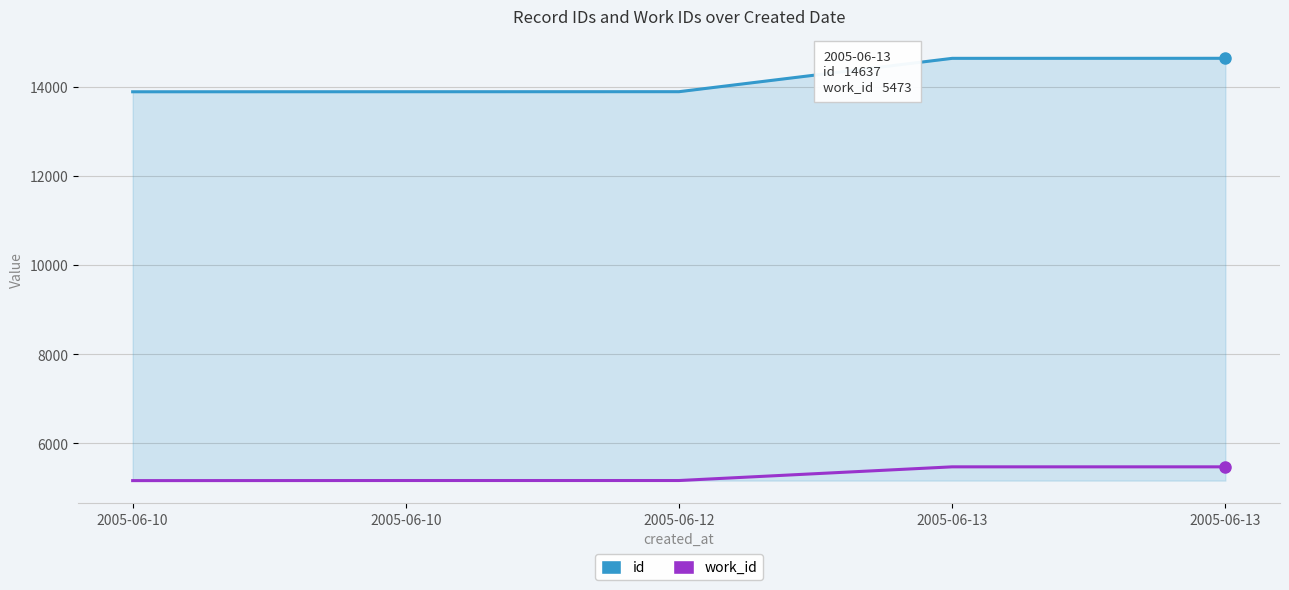

At which category is the sum across all series the highest?

2005-06-13